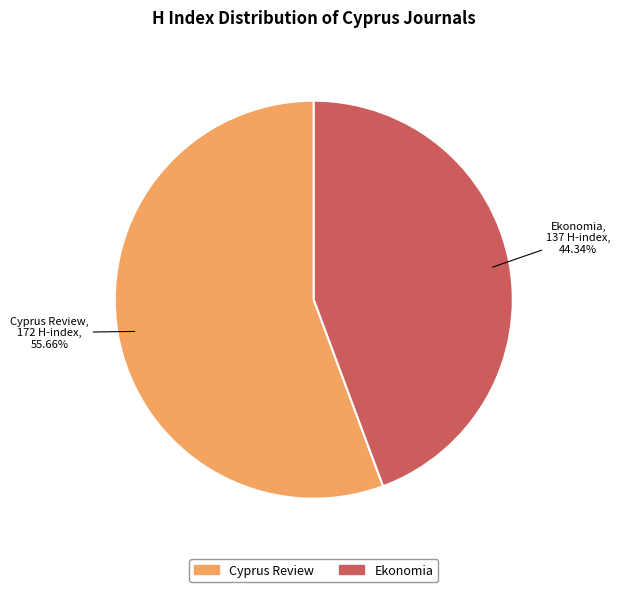

Rank the categories by value from highest to lowest.

Cyprus Review, Ekonomia